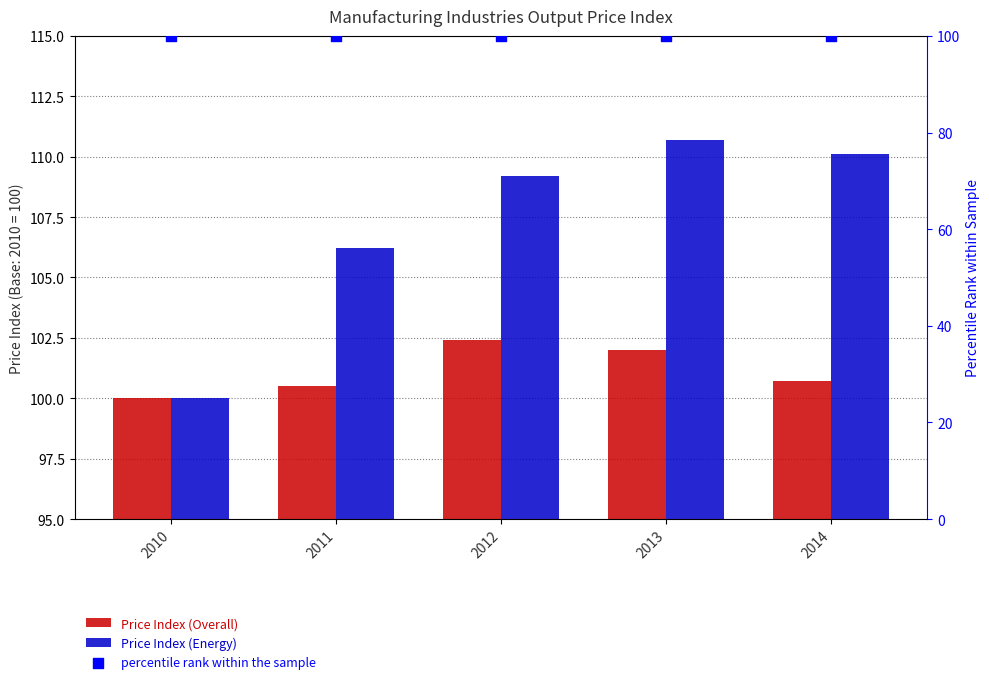

What are all the series names shown in the legend?

Price Index (Overall), Price Index (Energy), percentile rank within the sample